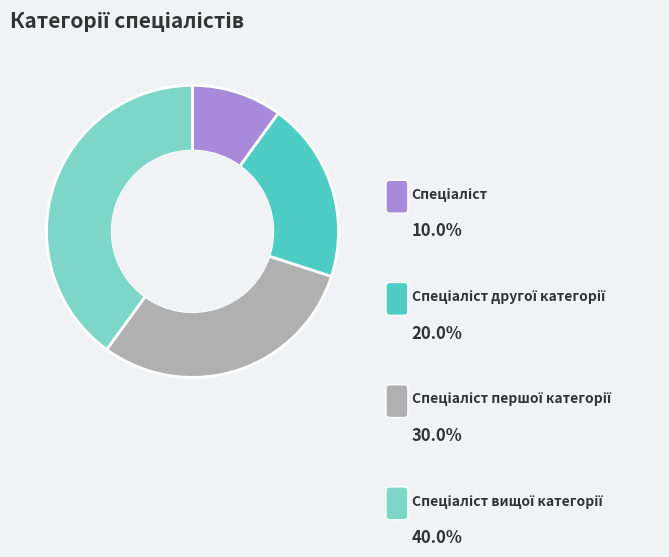

Is there any slice that represents more than half of the pie?

No